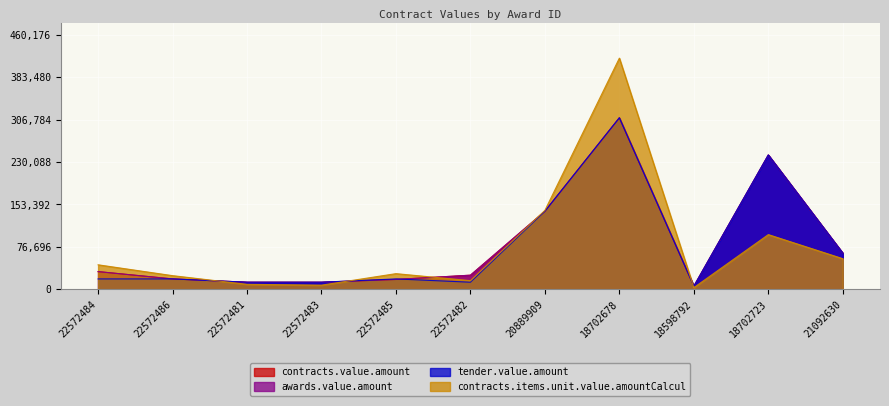

What is the greatest value displayed?

418342.0